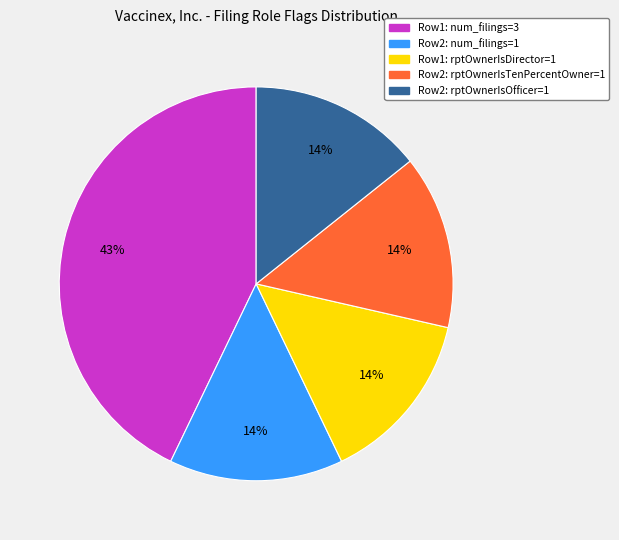

How many segments does this pie chart have?

5